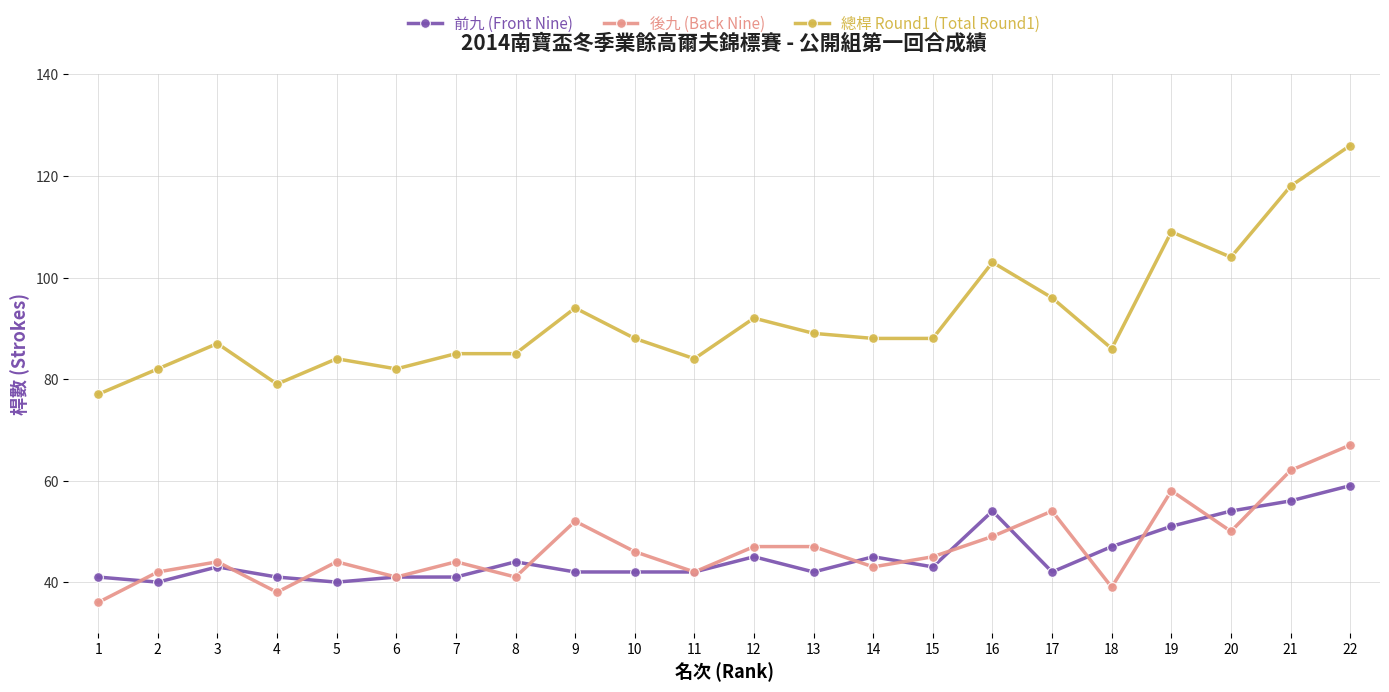

What is the difference between the highest and lowest values at 11?

42